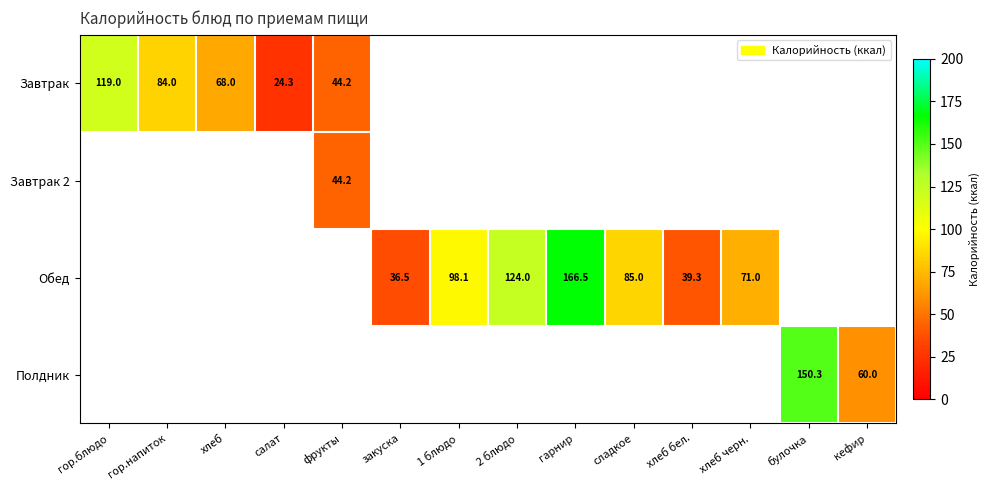

The Завтрак series shows 159.9 at гор.блюдо. True or false?

False